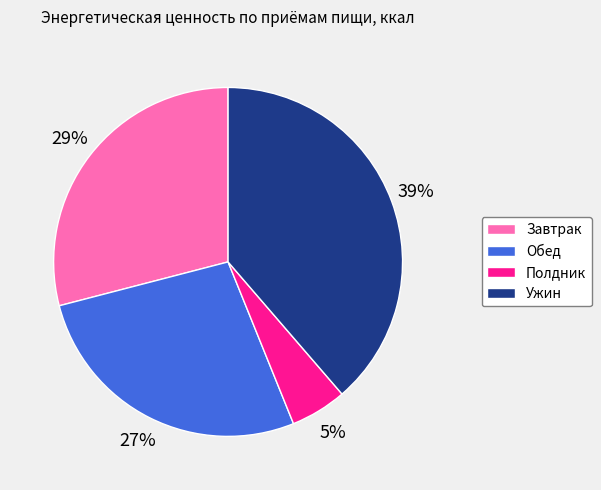

Which category has the biggest portion of the pie?

Ужин